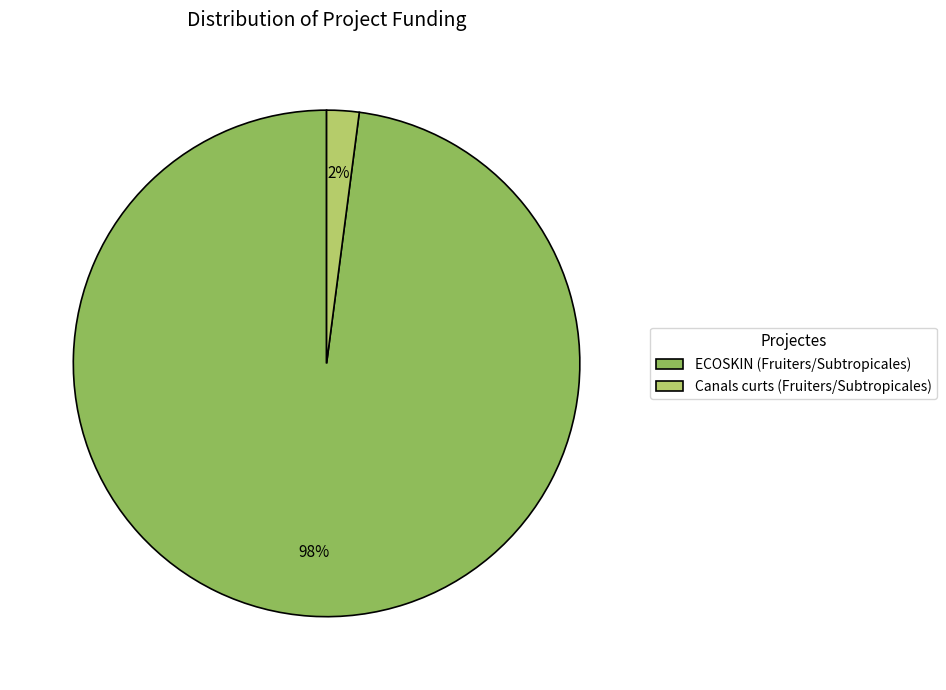

Is it true that ECOSKIN (Fruiters/Subtropicales) is 98% of the pie?

True